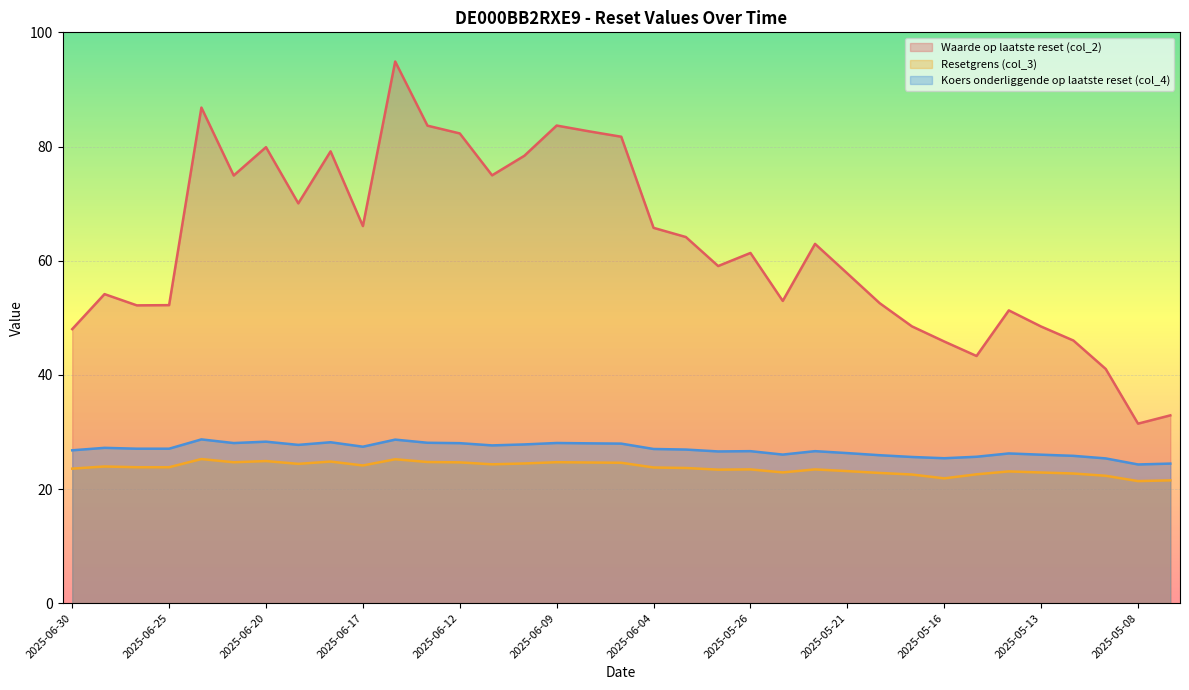

At which category is the sum across all series the highest?

2025-06-16